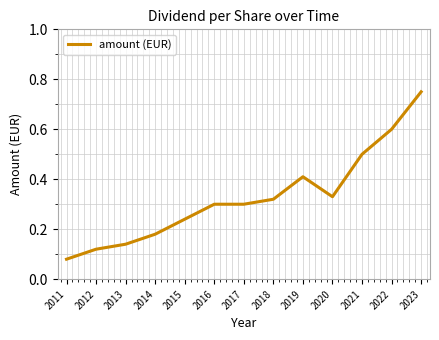

At which category does the chart reach its peak across all series?

2023